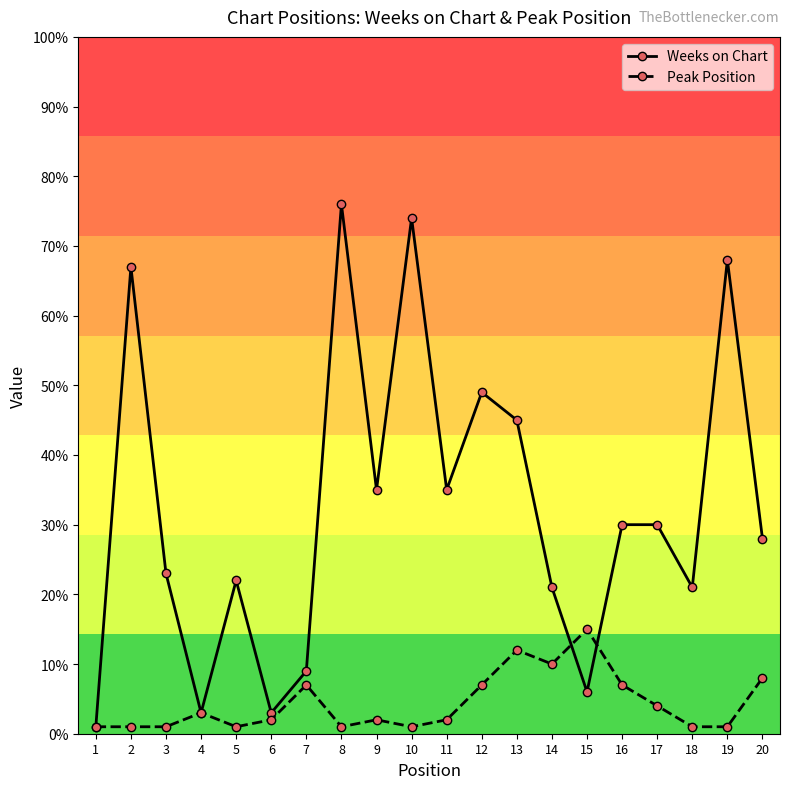

What is the value of the Weeks on Chart point at the 18th from the left?

21